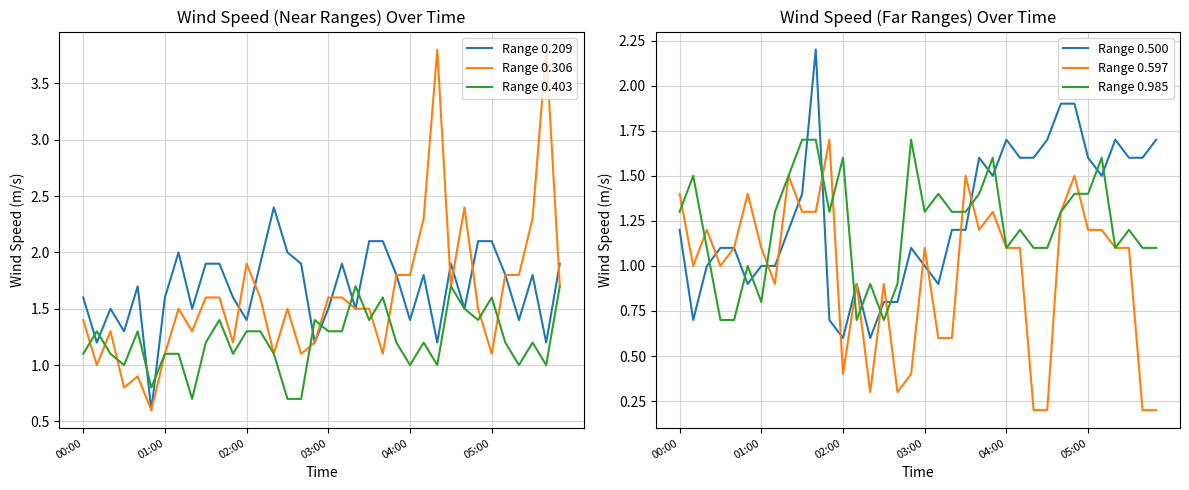

How many interior local valleys does the Range 0.209 series have?

12